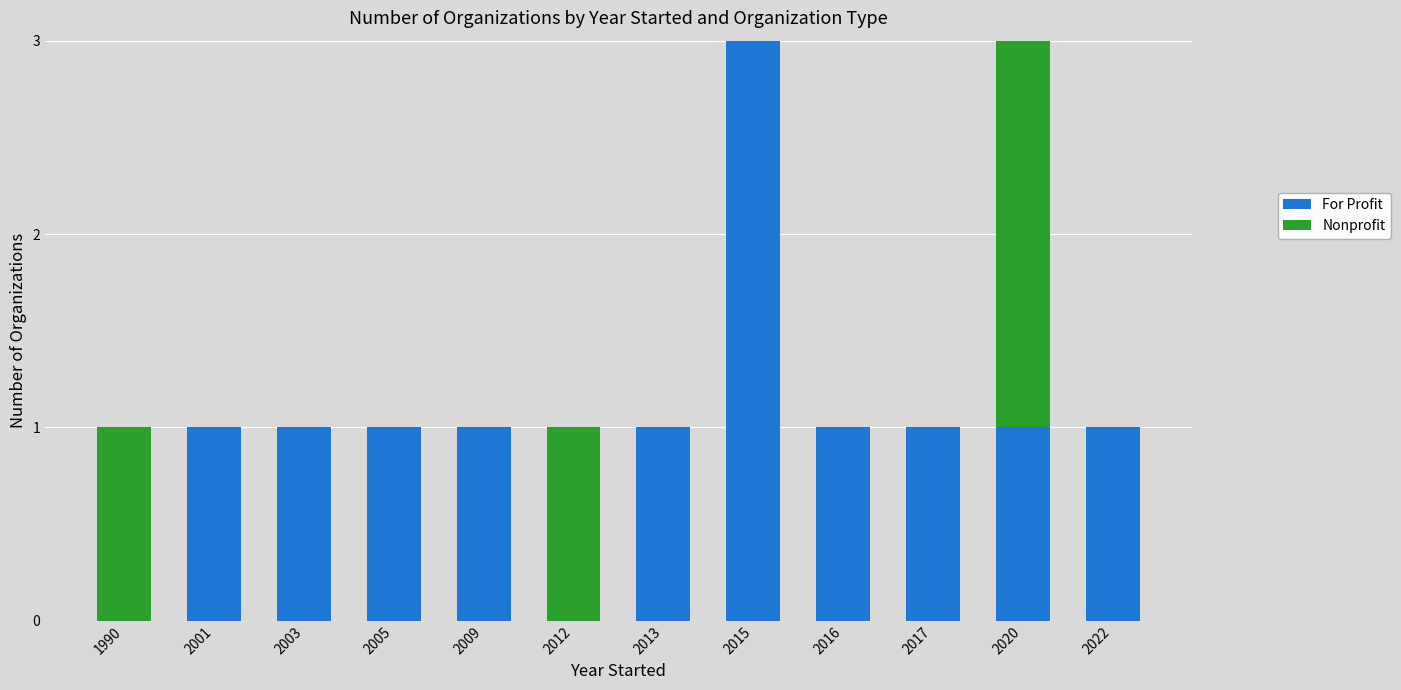

What is the sum of all For Profit values?

12